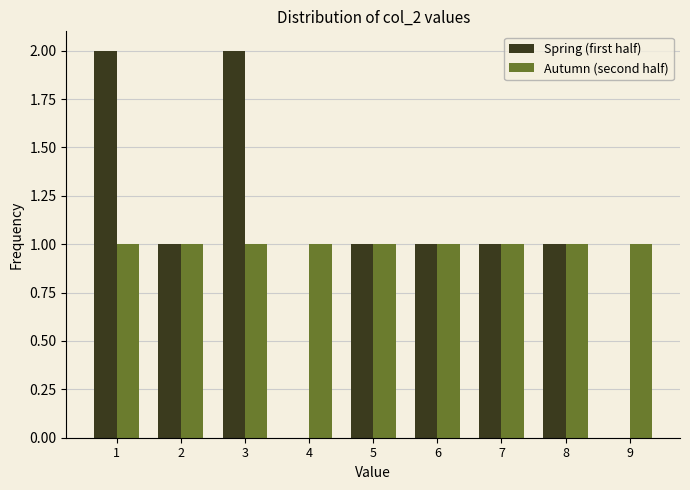

Reading left to right, transcribe all the data shown in this chart.

Spring (first half): 1=2	2=1	3=2	4=0	5=1	6=1	7=1	8=1	9=0
Autumn (second half): 1=1	2=1	3=1	4=1	5=1	6=1	7=1	8=1	9=1